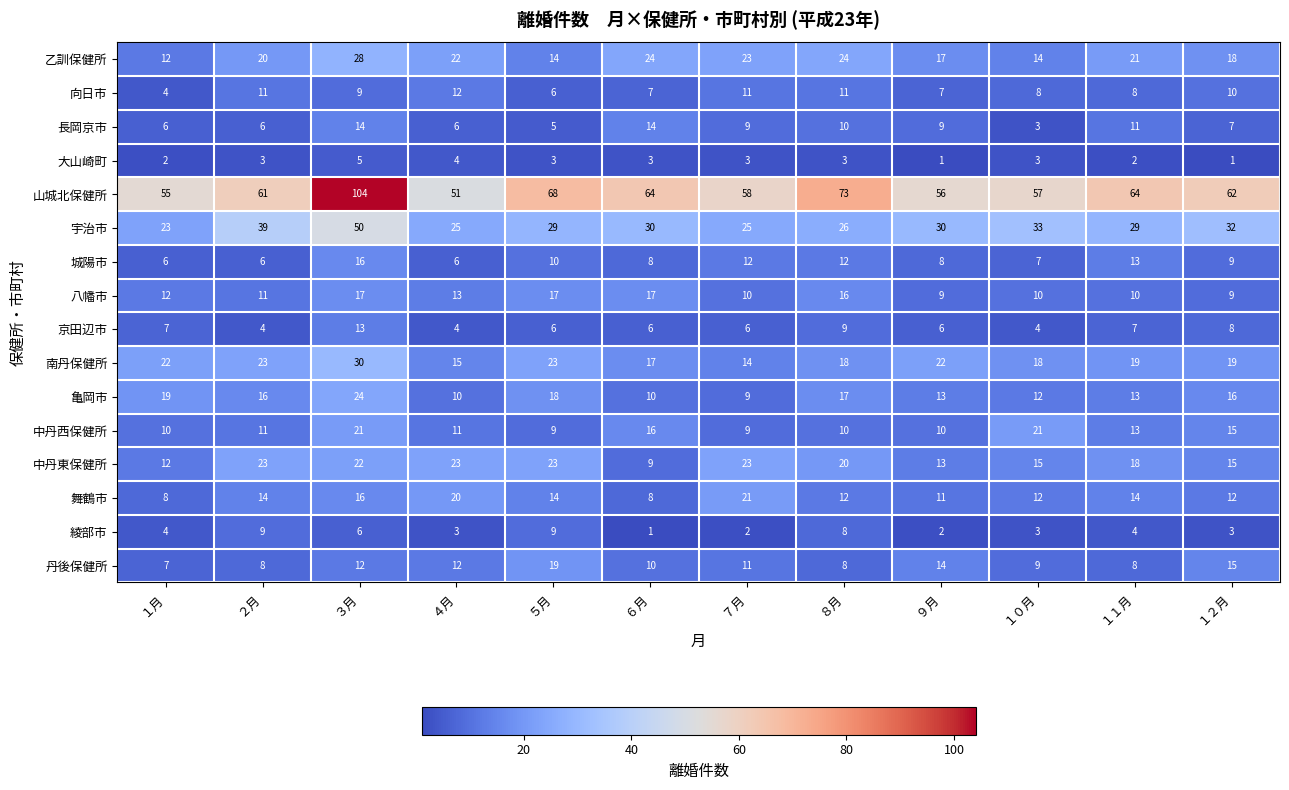

What is the maximum value for 城陽市?

16